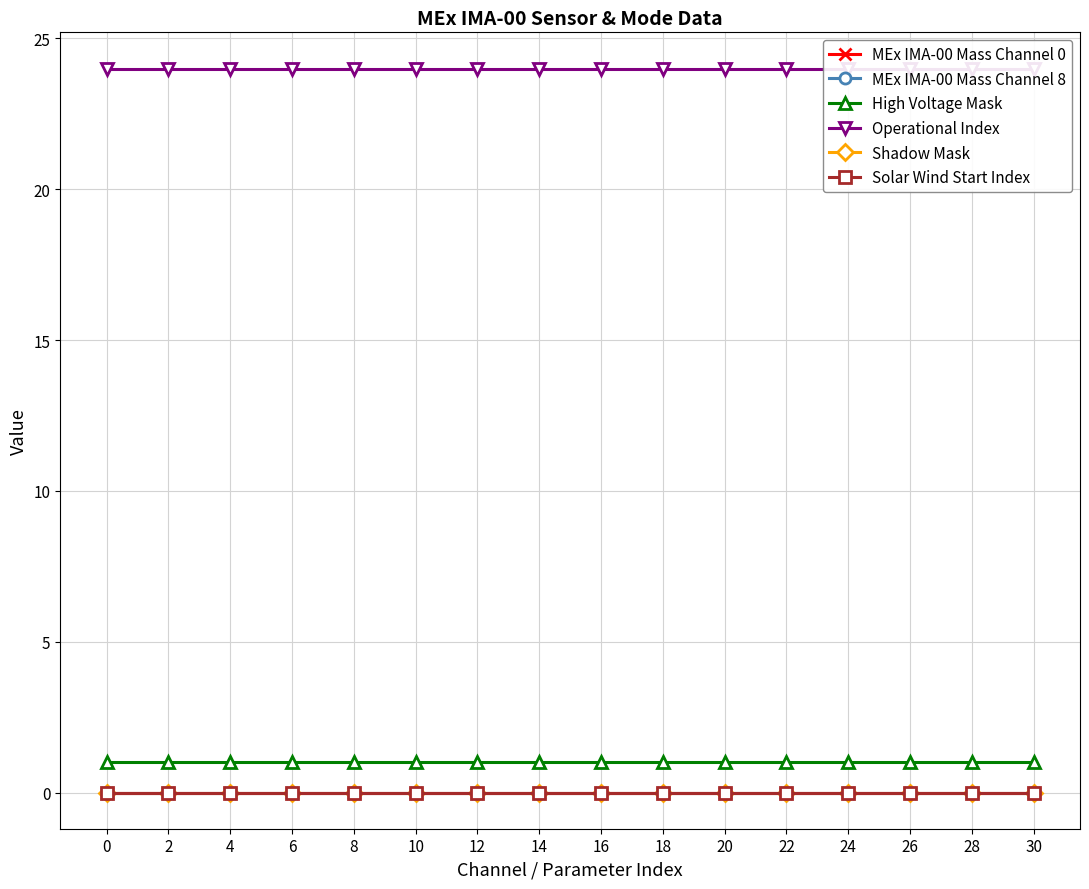

Reading left to right, transcribe all the data shown in this chart.

MEx IMA-00 Mass Channel 0: 0	0	0	0	0	0	0	0	0	0	0	0	0	0	0	0
MEx IMA-00 Mass Channel 8: 0	0	0	0	0	0	0	0	0	0	0	0	0	0	0	0
High Voltage Mask: 1	1	1	1	1	1	1	1	1	1	1	1	1	1	1	1
Operational Index: 24	24	24	24	24	24	24	24	24	24	24	24	24	24	24	24
Shadow Mask: 0	0	0	0	0	0	0	0	0	0	0	0	0	0	0	0
Solar Wind Start Index: 0	0	0	0	0	0	0	0	0	0	0	0	0	0	0	0